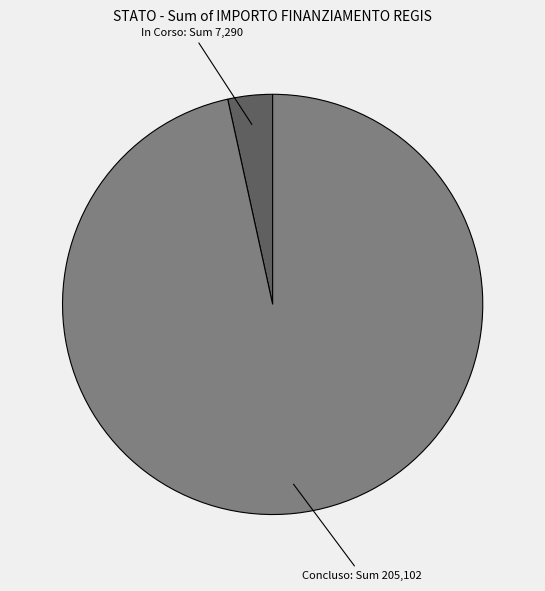

Is there any slice that represents more than half of the pie?

Yes